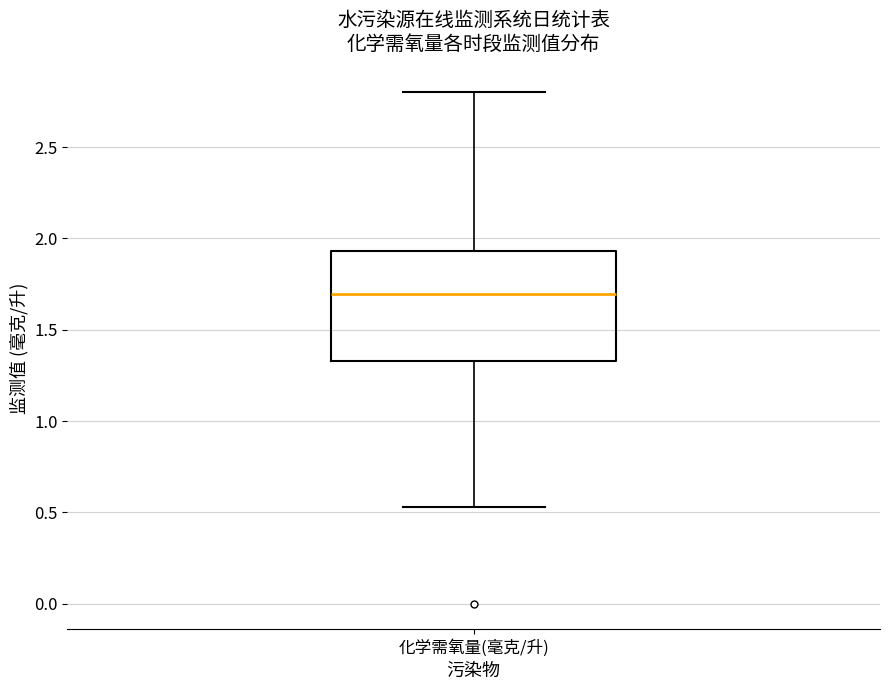

Where is the lower edge of the box for 化学需氧量(毫克/升) on the y-axis? The values are not printed on the chart, so give them approximately, as read against the axis.

1.35